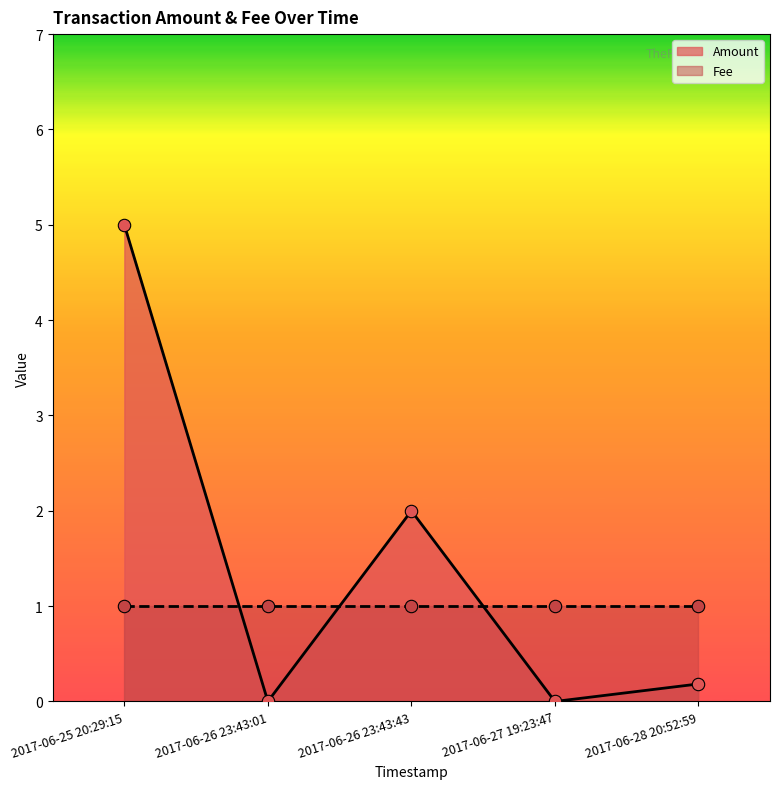

Which series reaches the maximum Y coordinate?

Amount